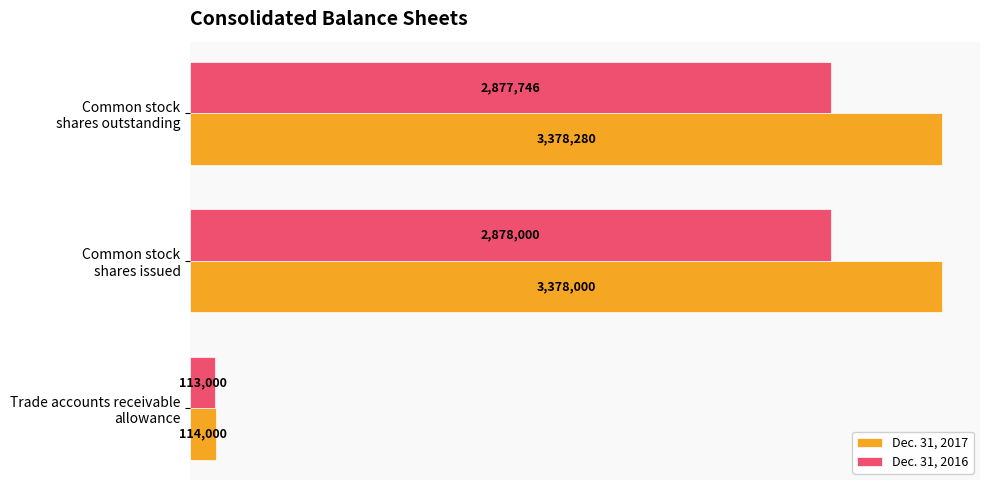

What are all the series names shown in the legend?

Dec. 31, 2017, Dec. 31, 2016